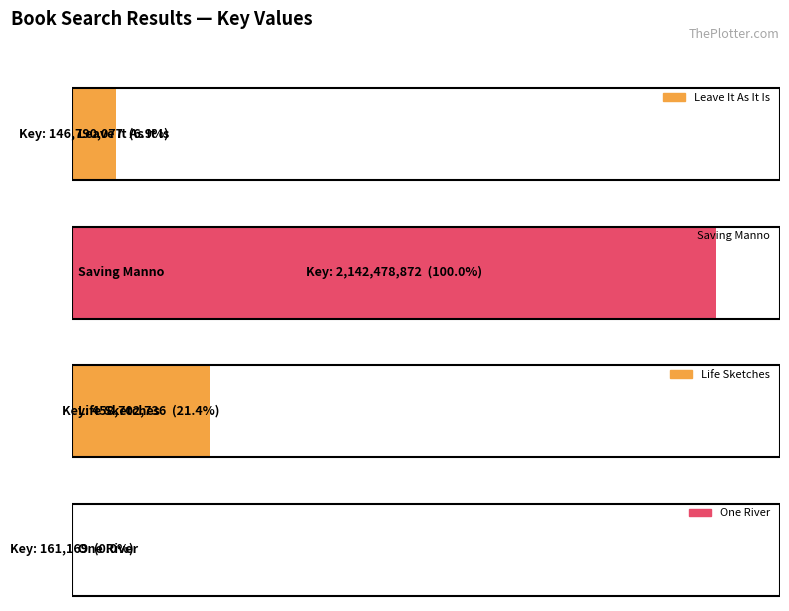

What is the minimum value shown in the chart?

161169